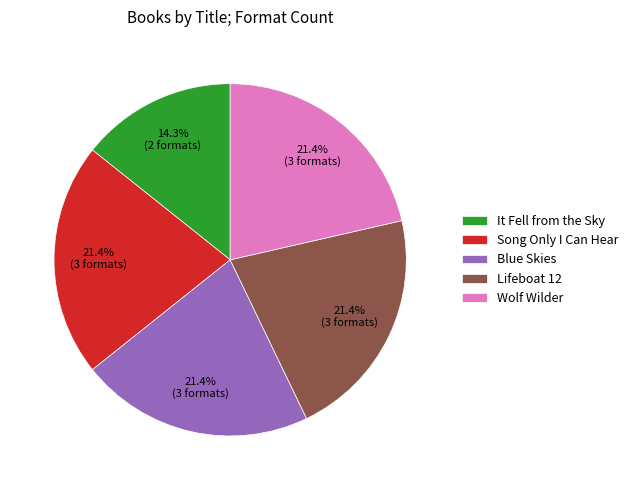

To the nearest percent, what percentage of the pie is Wolf Wilder?

21%